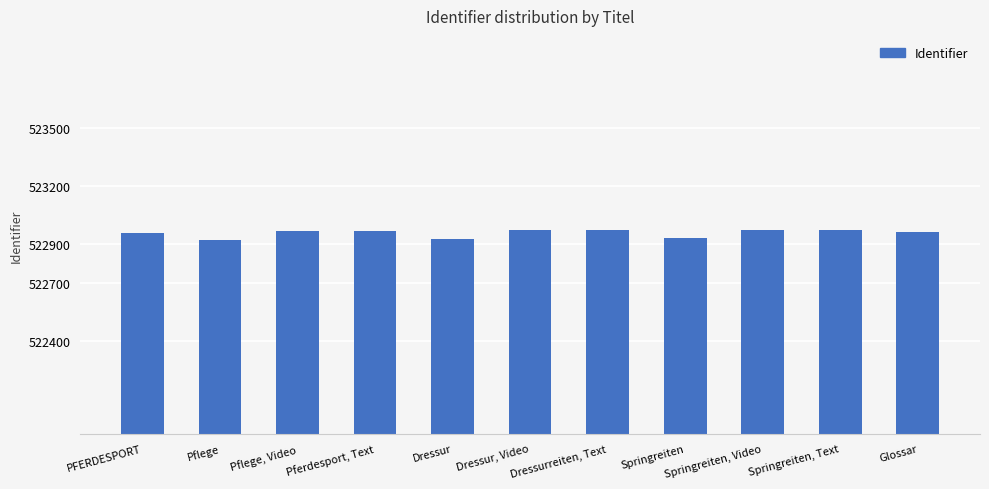

Does the chart contain stacked bars?

No